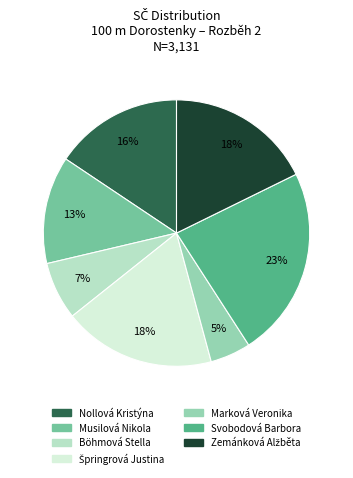

To the nearest percent, what is the combined percentage of Svobodová Barbora and Nollová Kristýna?

39%